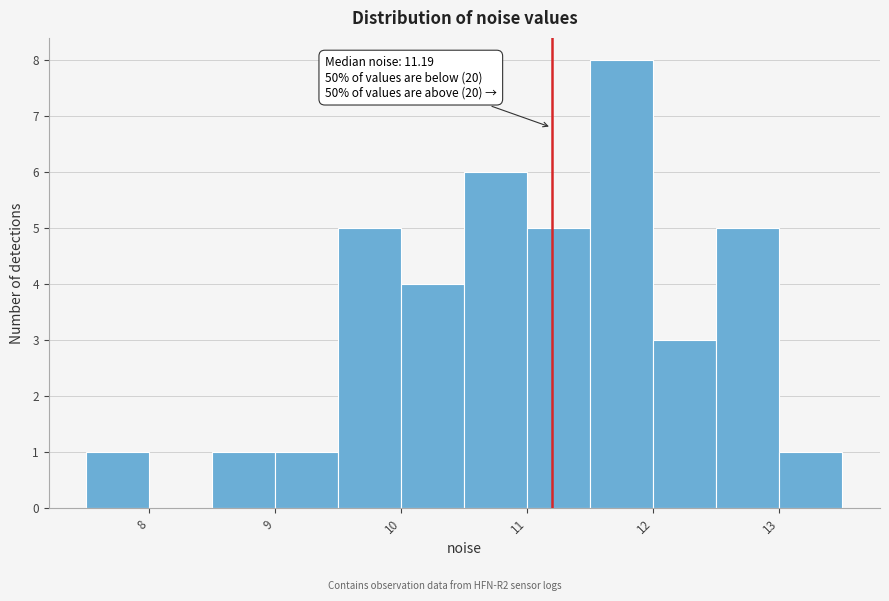

Which range on the x-axis has the tallest bar?

11.5 to 12.0